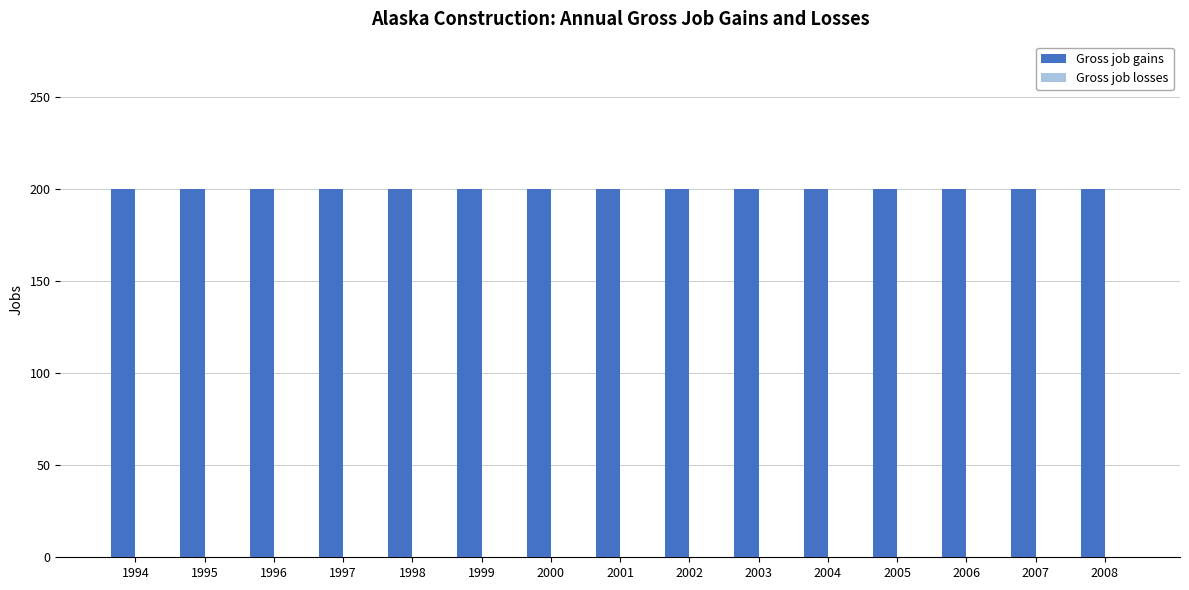

The Gross job gains series shows 200 at 2003. True or false?

True